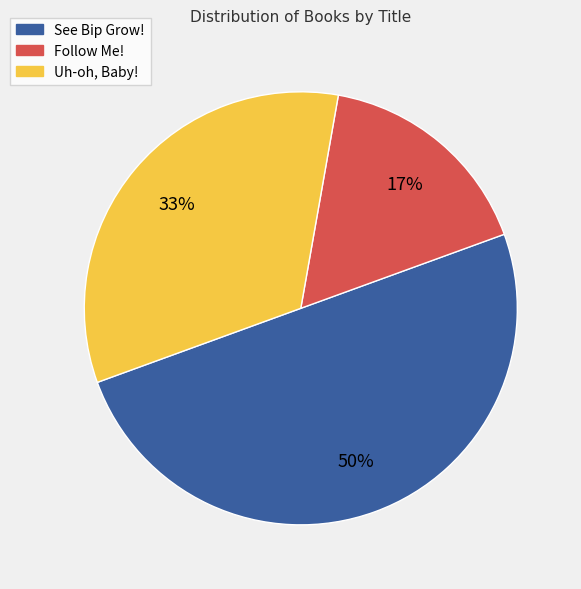

Does Follow Me! account for over 50% of the chart?

No